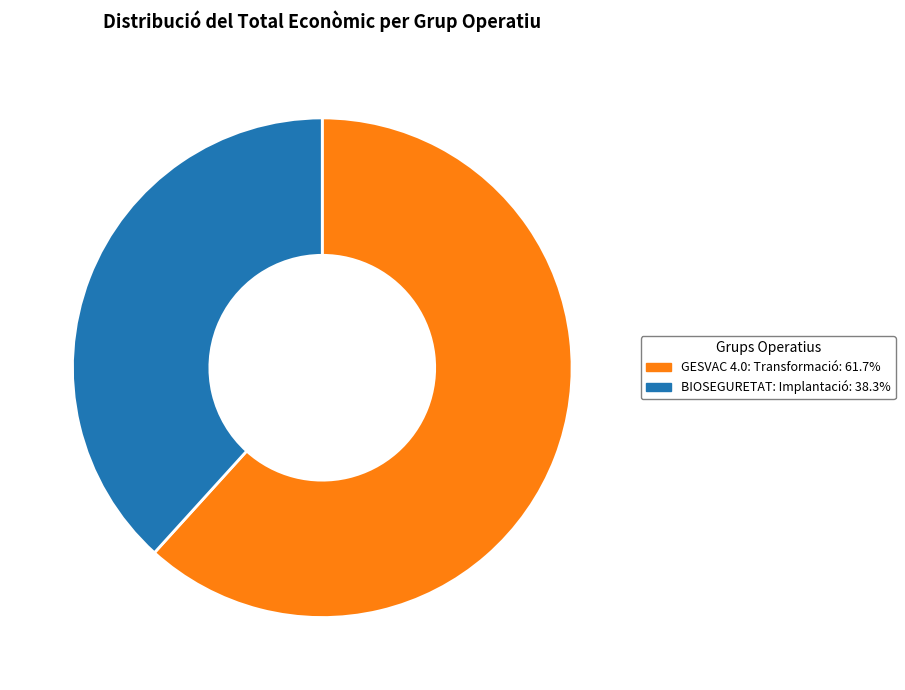

Does BIOSEGURETAT: Implantació account for over 50% of the chart?

No